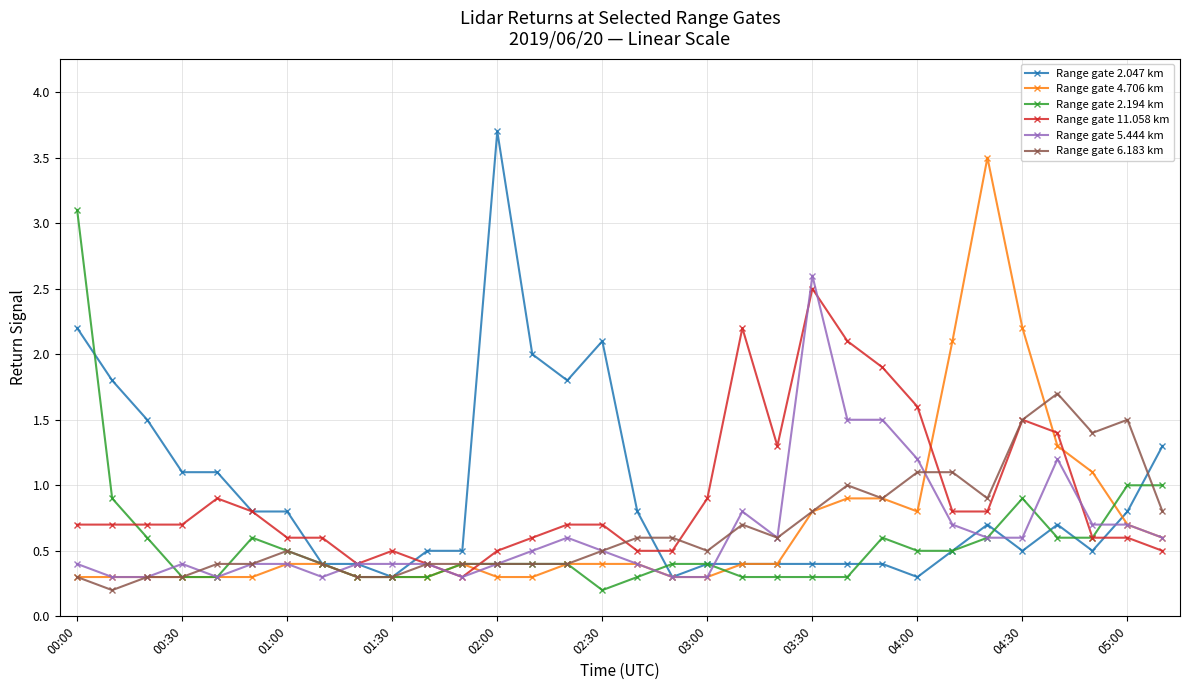

What is the value of the Range gate 4.706 km point at the 20th from the left?

0.4